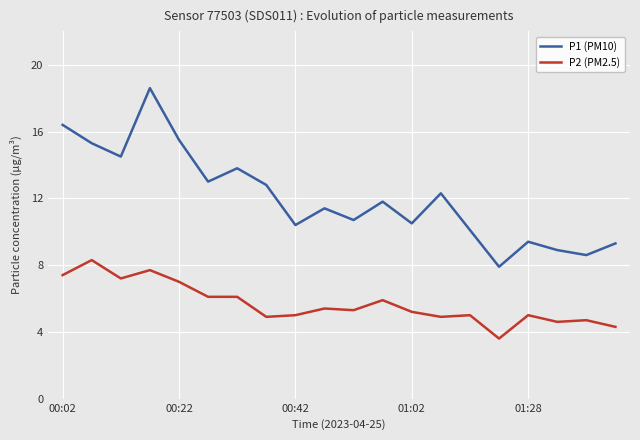

Which series has the largest total across all categories?

P1 (PM10)